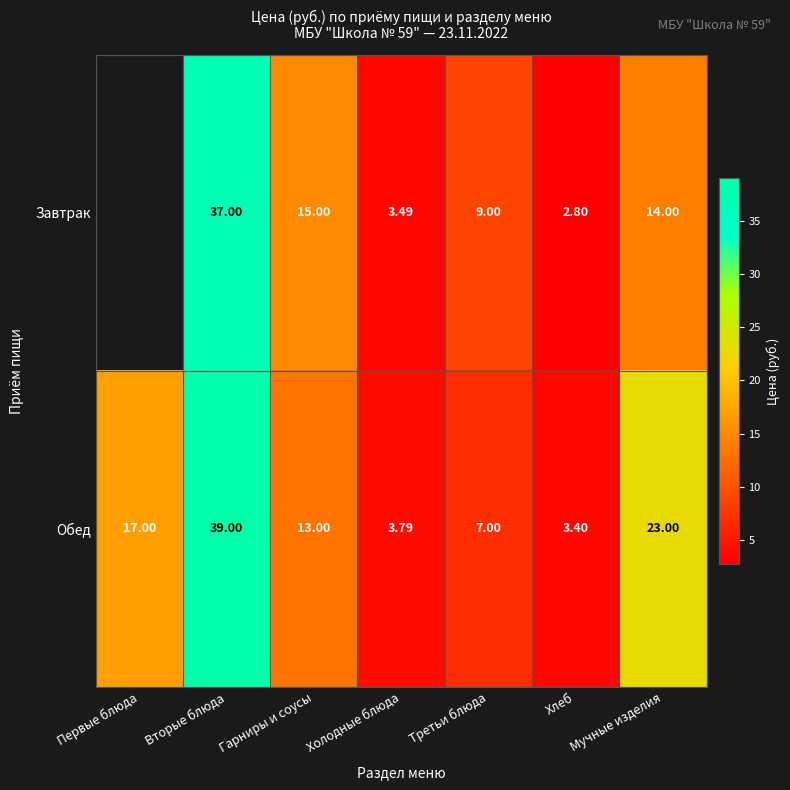

At Хлеб, list the series in order from smallest to largest.

Завтрак, Обед